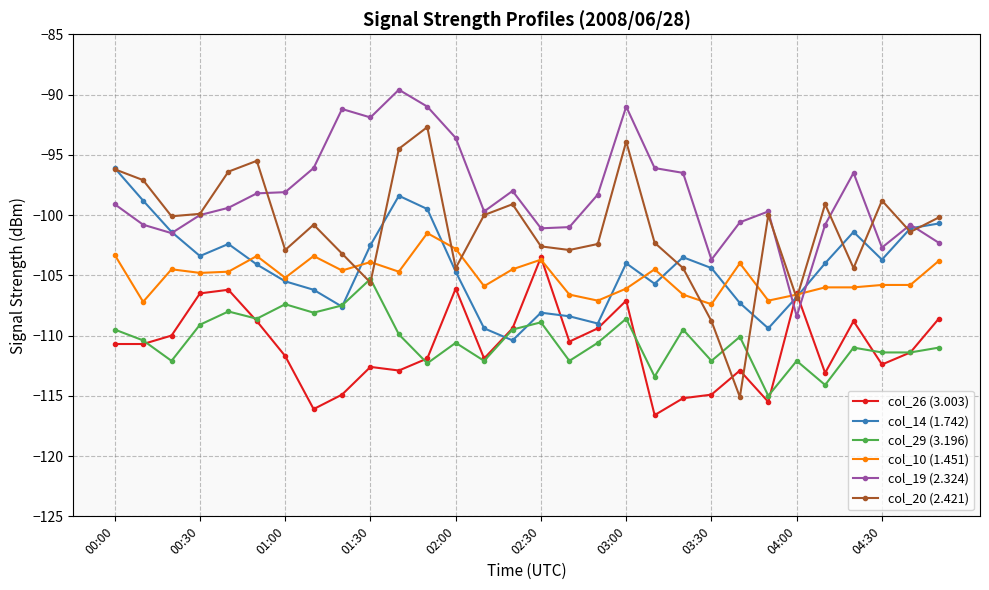

How many distinct data groups are displayed?

6